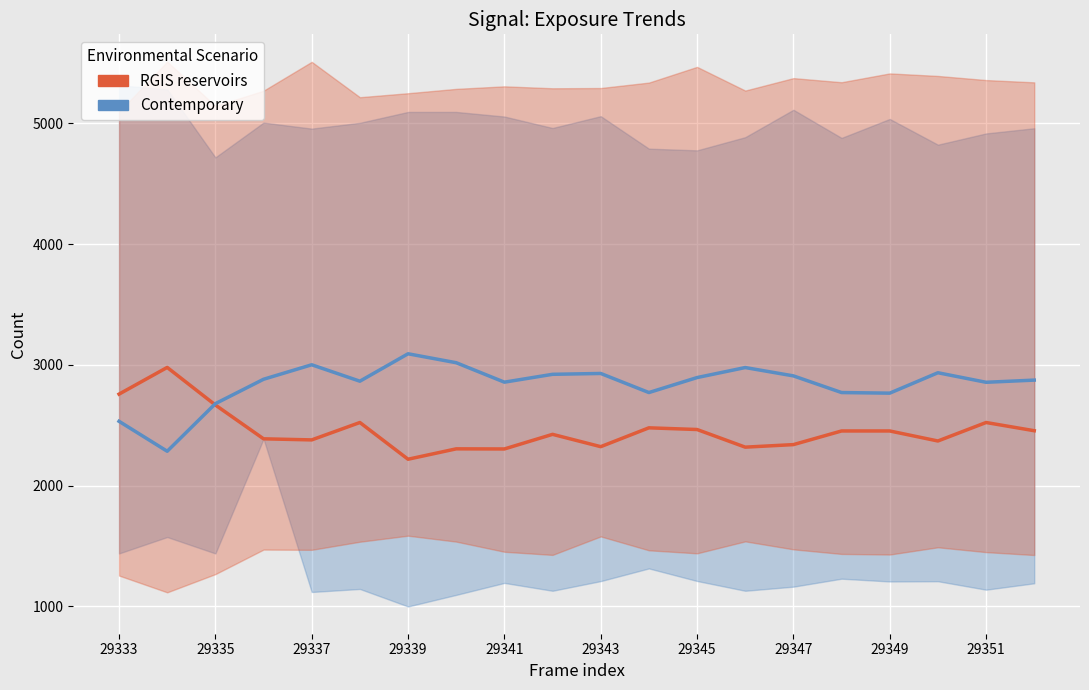

Is the value of RGIS reservoirs at 29337 greater than the value of Contemporary at 13?

No